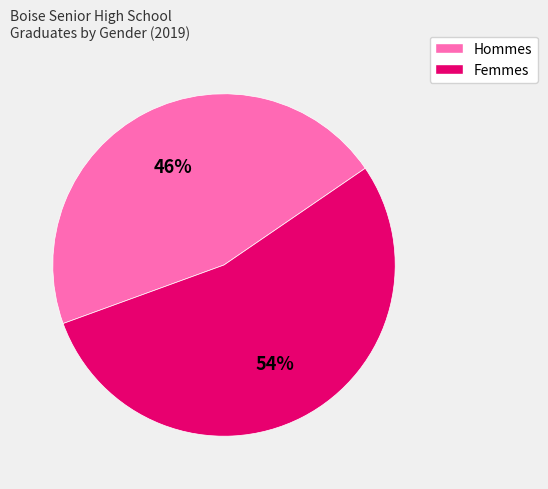

Count the number of slices in the pie.

2